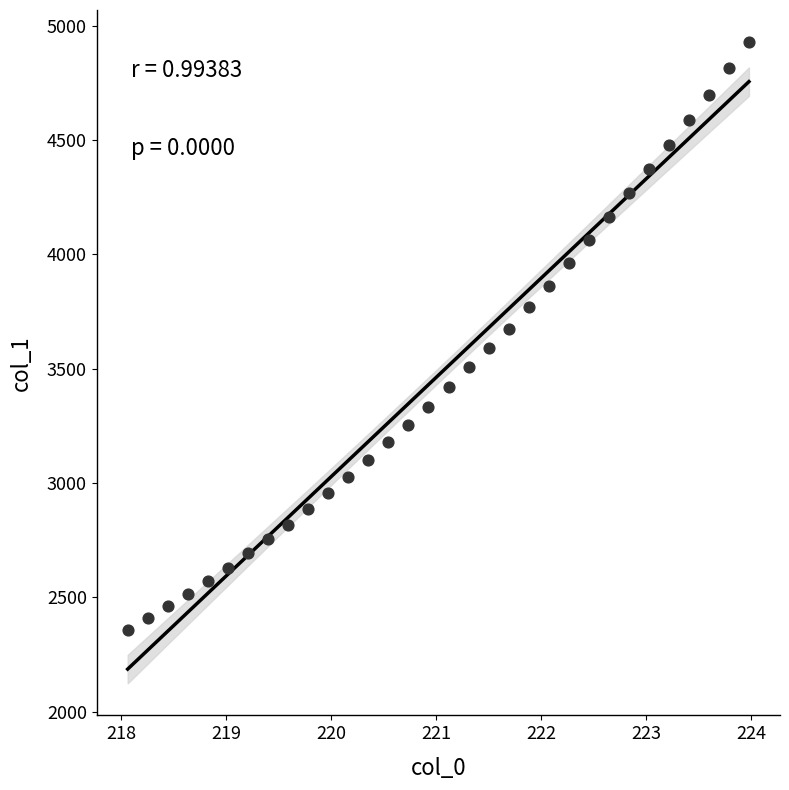

What is the range of Y values (max minus min)?

2572.3